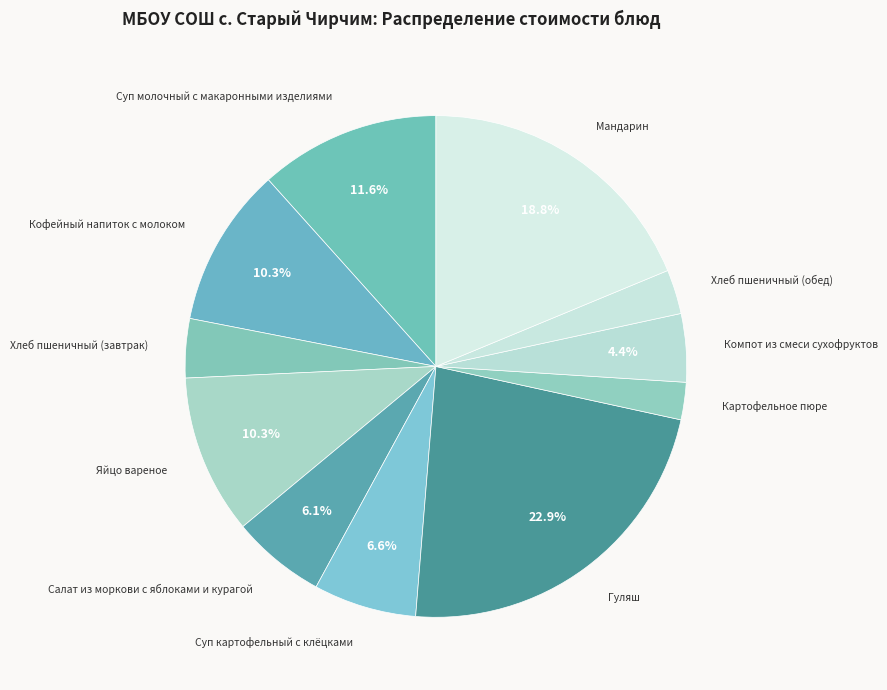

Is there any slice that represents more than half of the pie?

No